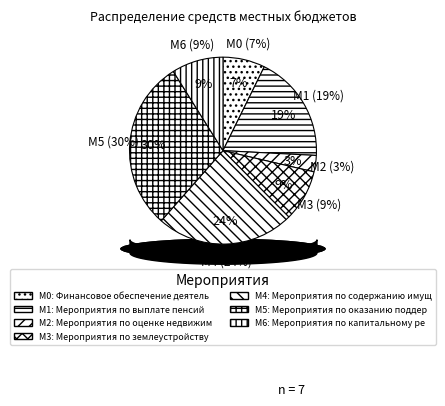

What is the smallest slice in the pie chart?

Мероприятия по оценке недвижимости